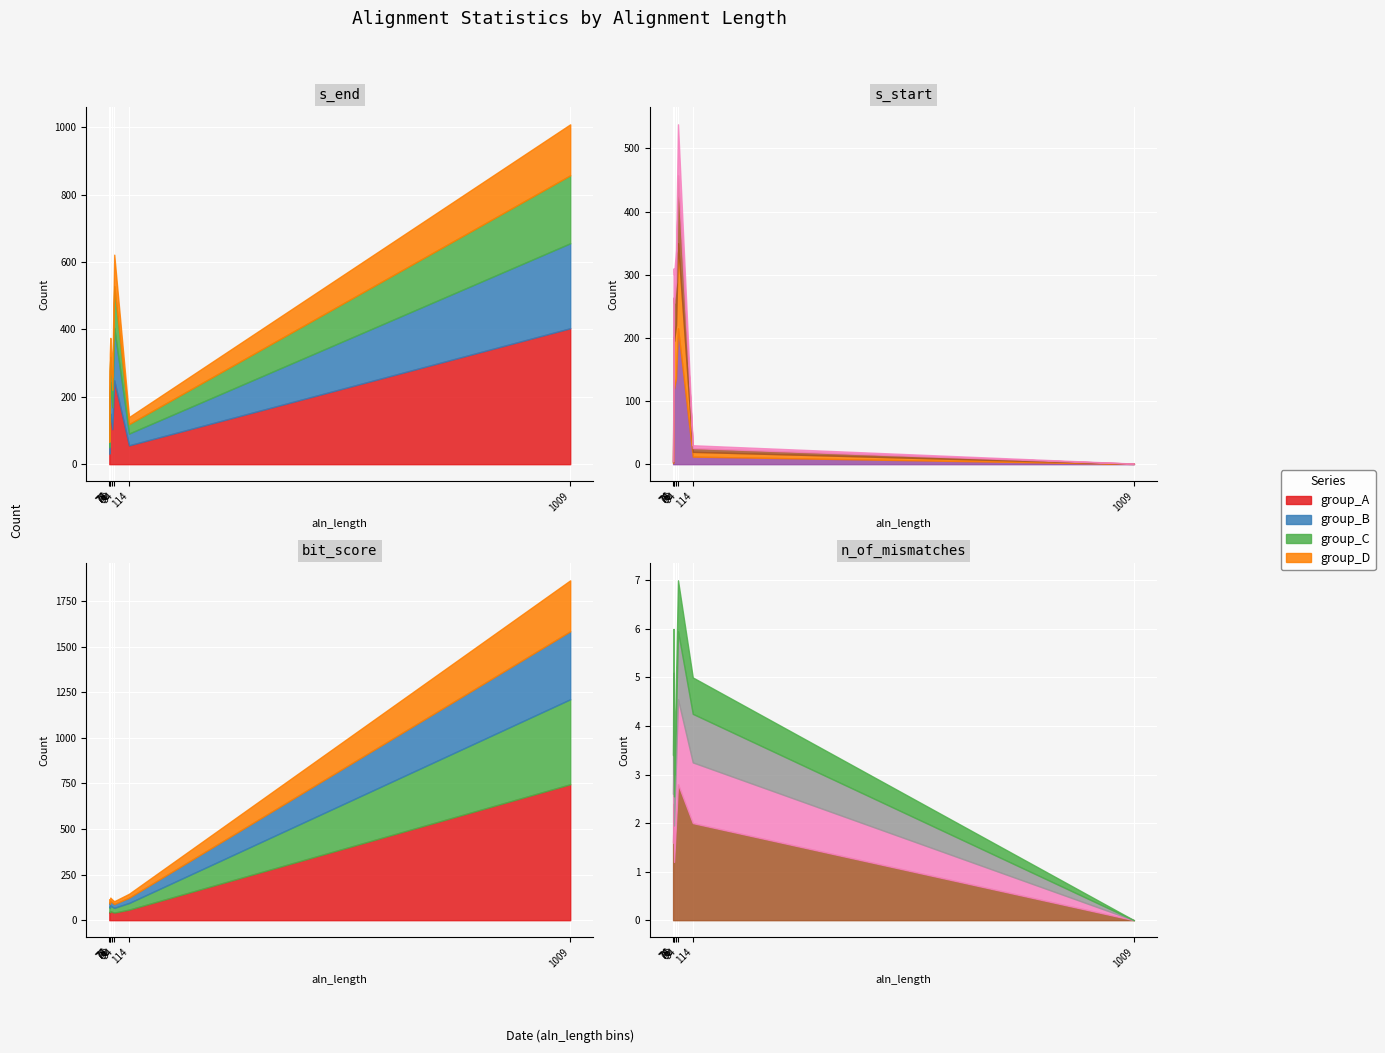

How many interior local peaks does the s_start series have?

2